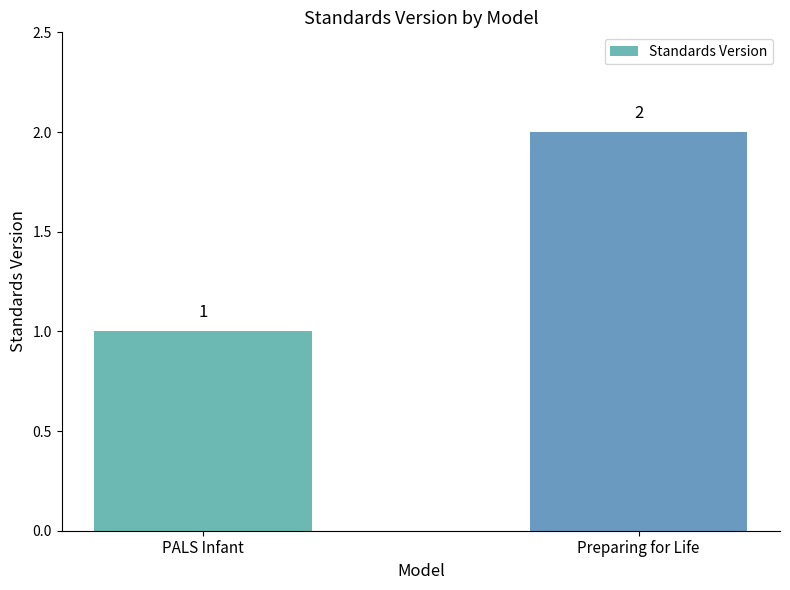

Rank the categories by value from highest to lowest.

Preparing for Life, PALS Infant